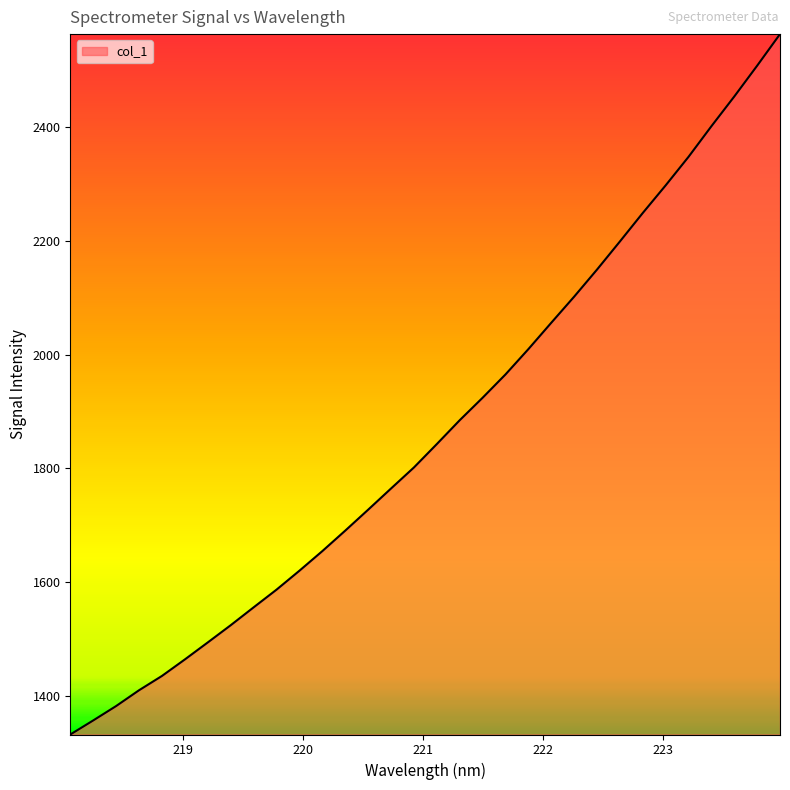

What is the smallest value displayed?

1332.9